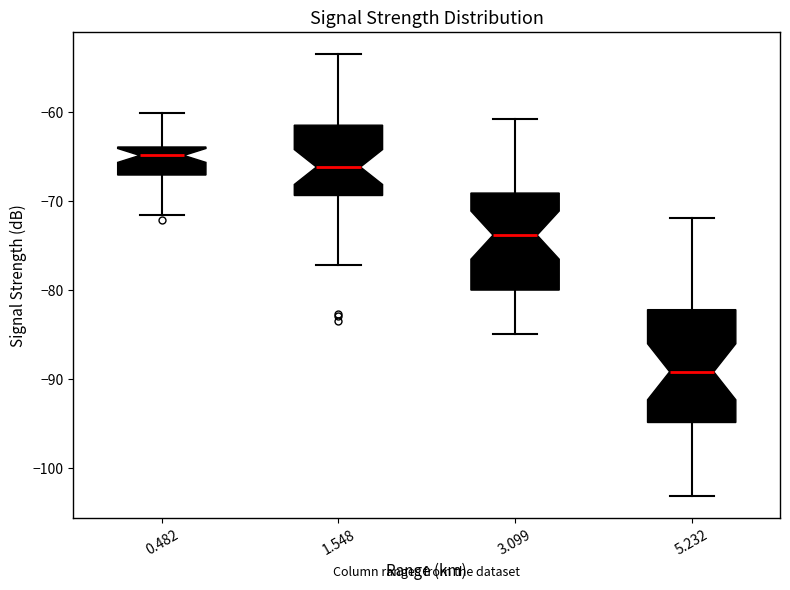

Comparing the boxes themselves (not the whiskers), which one is the tallest?

5.232